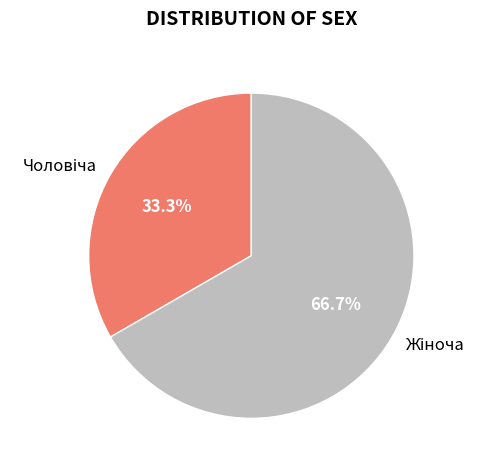

How many segments does this pie chart have?

2